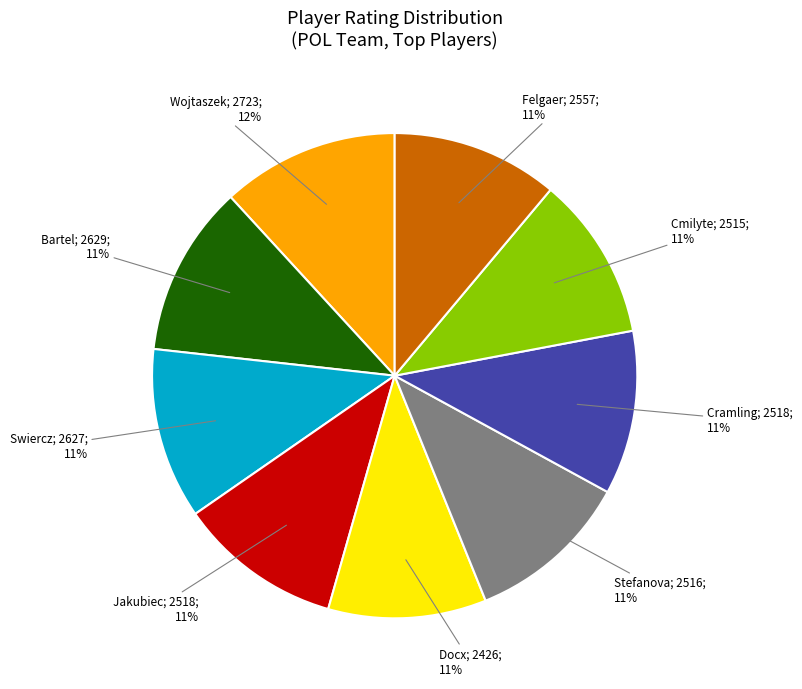

Is there any slice that represents more than half of the pie?

No